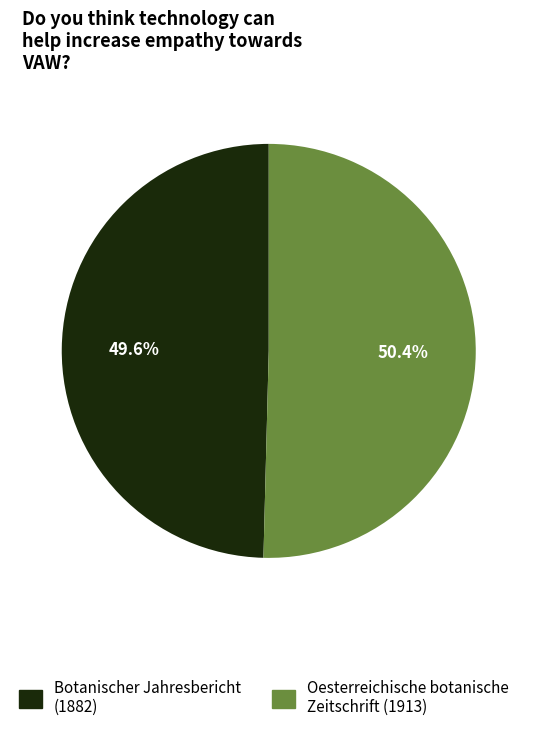

To the nearest percent, what is the average slice percentage?

50%